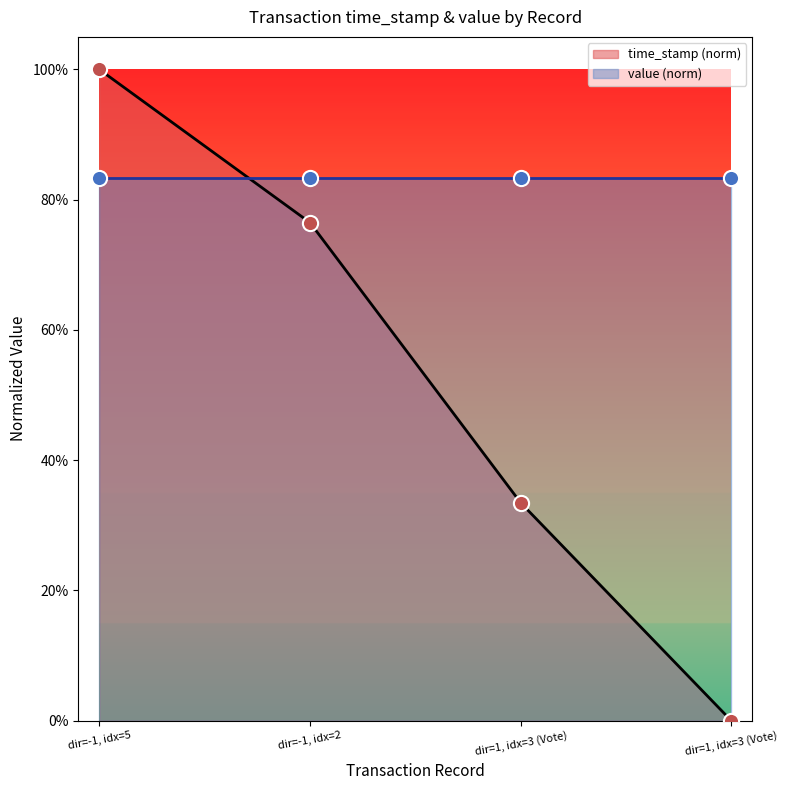

What is the change in value from dir=-1, idx=5 to dir=1, idx=3 (Vote)?

-0.7